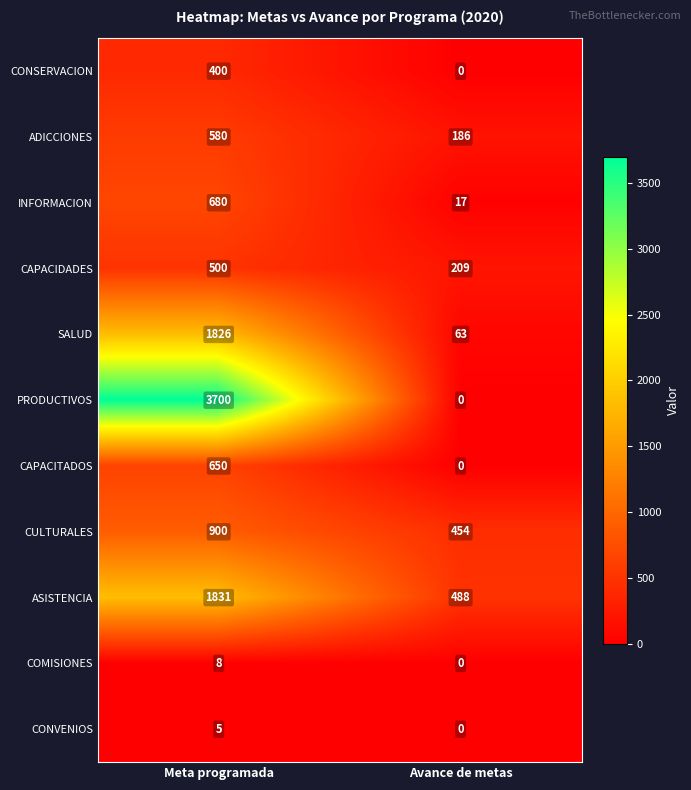

Which series has the largest total across all categories?

PRODUCTIVOS